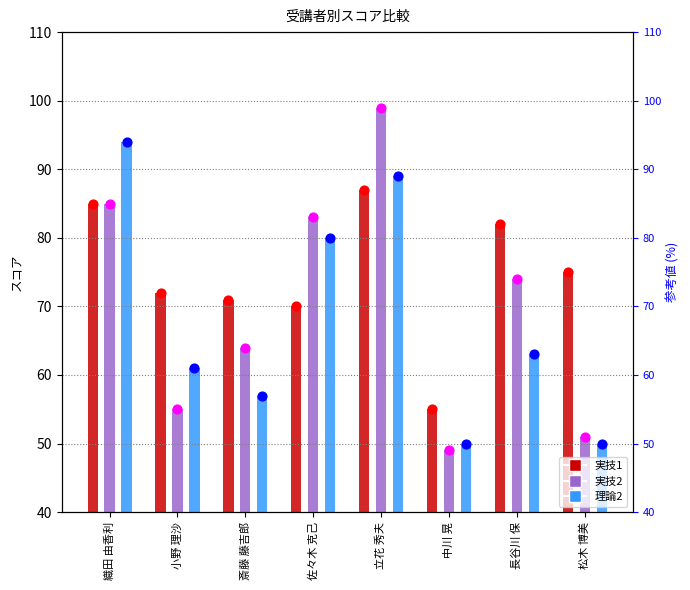

Which series reaches the minimum Y coordinate?

実技2